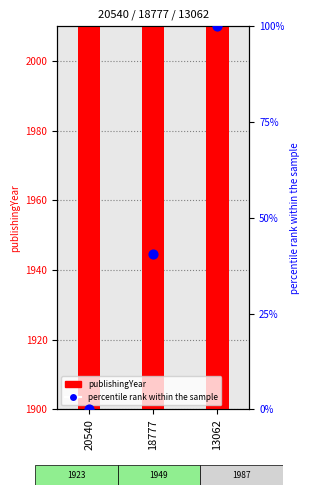

Which series has the largest Y range (max minus min)?

percentile rank within the sample